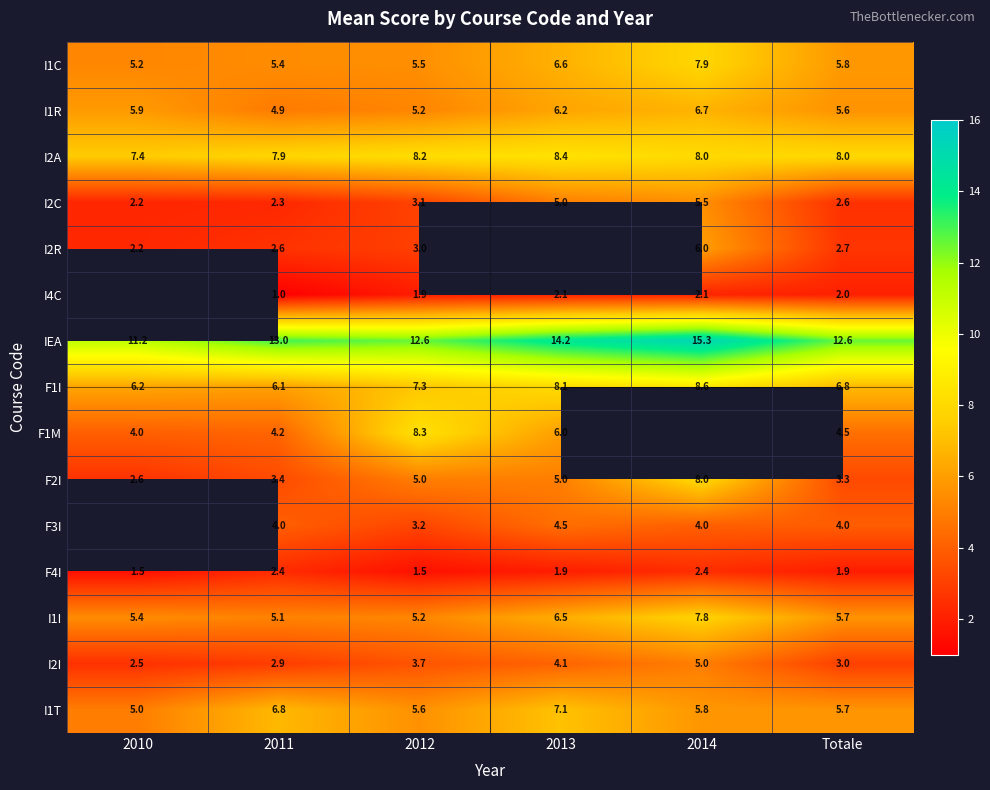

What is the difference between the maximum and minimum values in the F4I series?

0.9